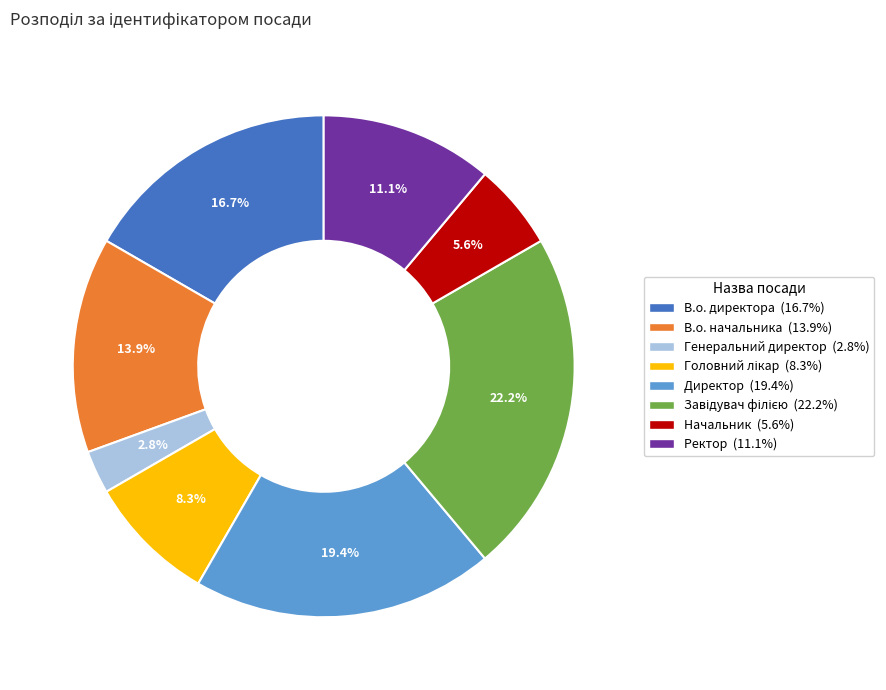

Which category has the smallest portion of the pie?

Генеральний директор